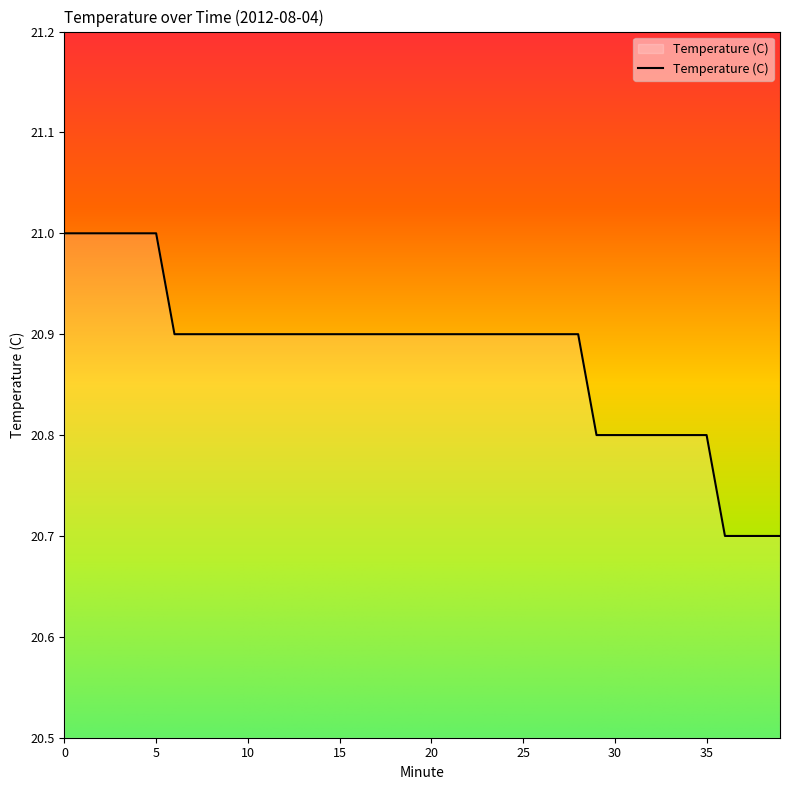

How many categories are shown in the chart?

40